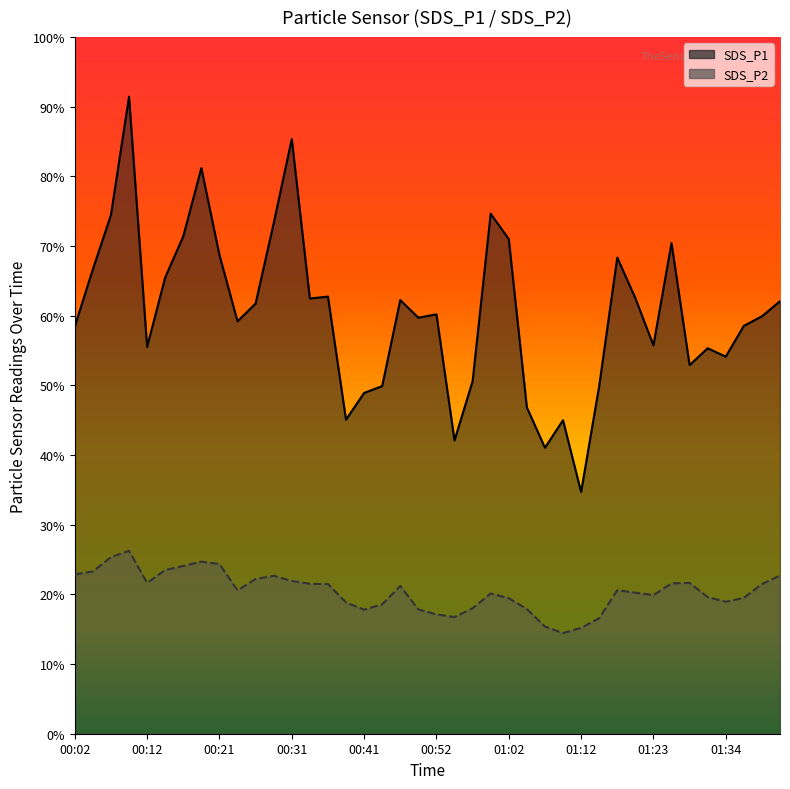

What is the spread (max minus min) of values at 15?

26.2